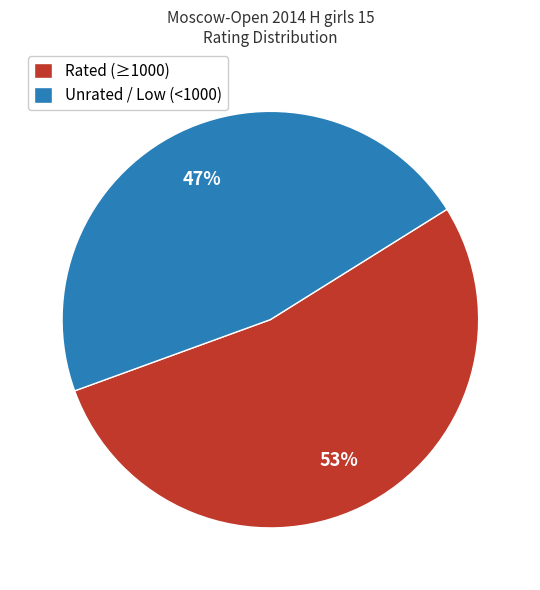

True or false: Unrated / Low (<1000) accounts for 39% of the total.

False